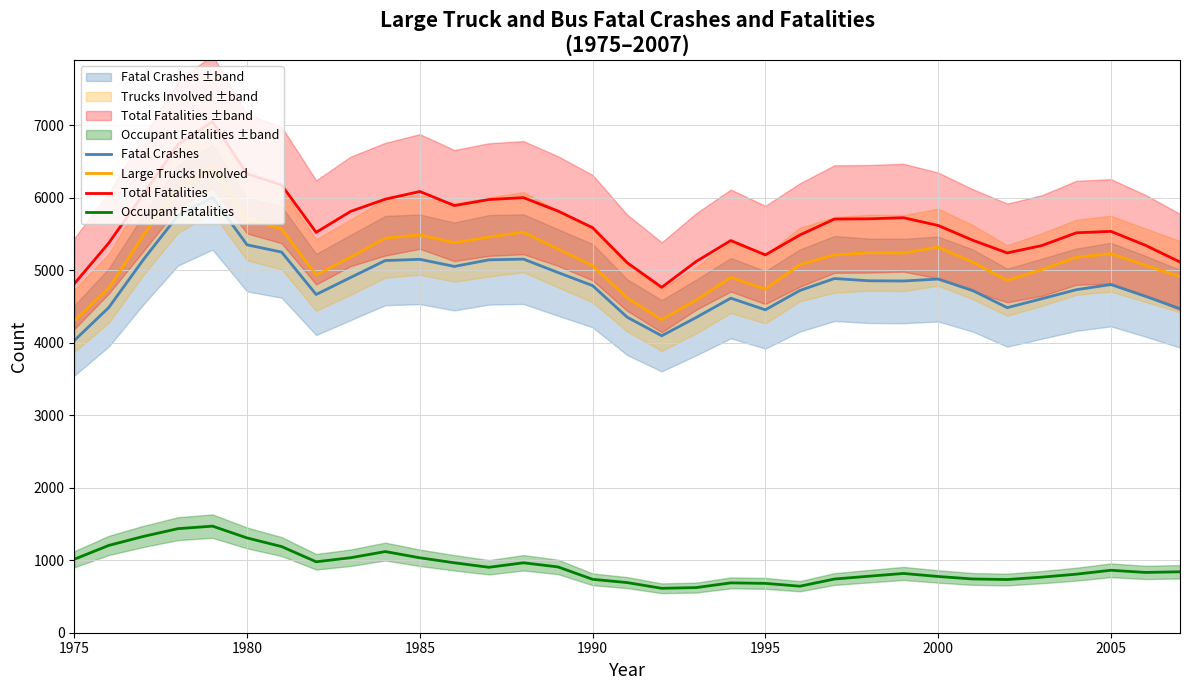

What is the minimum value for Large Trucks Involved?

4304